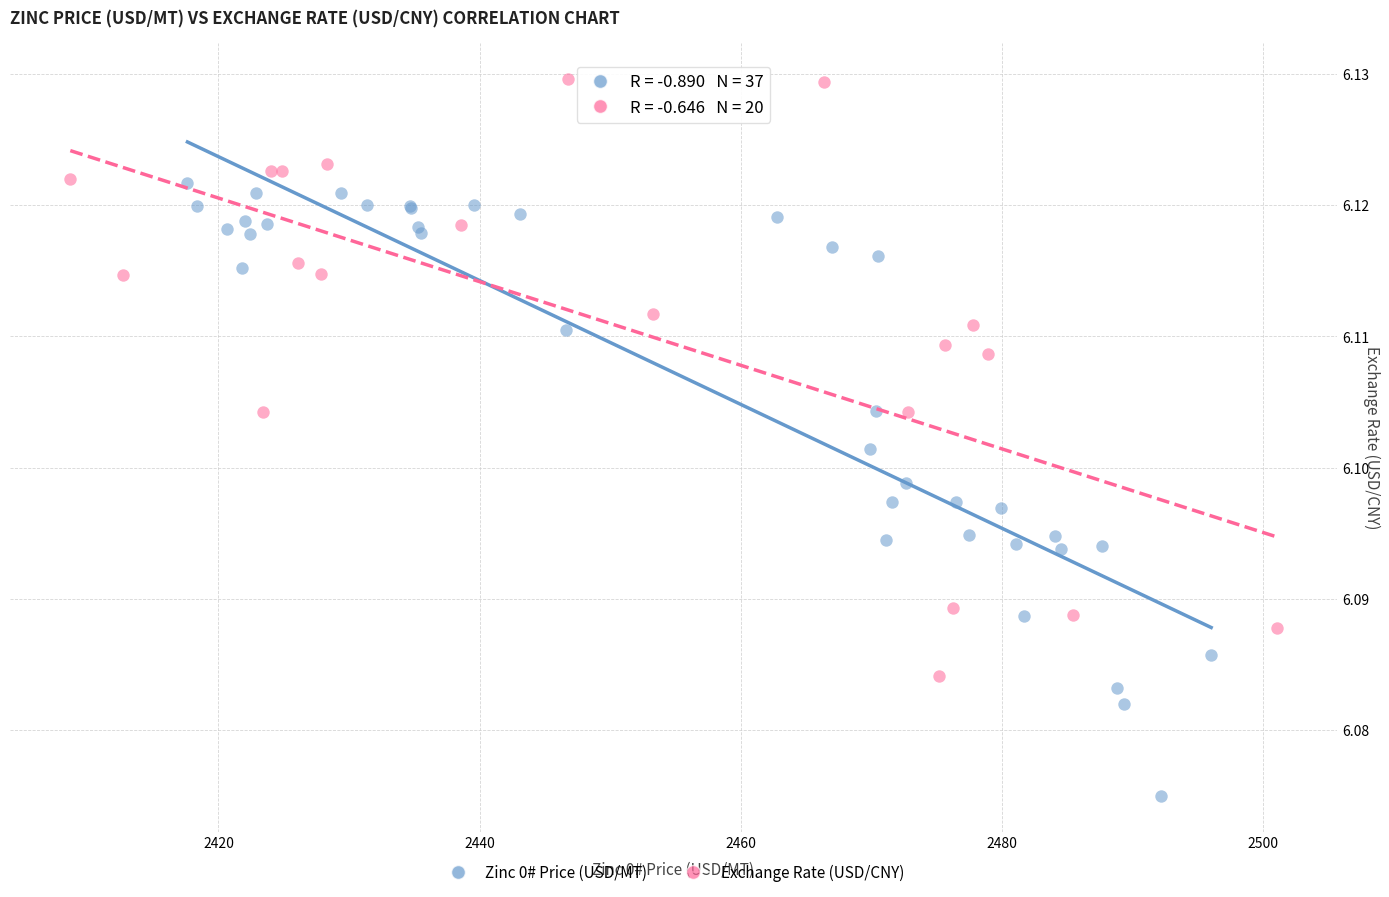

Which series reaches the maximum Y coordinate?

Exchange Rate (USD/CNY)